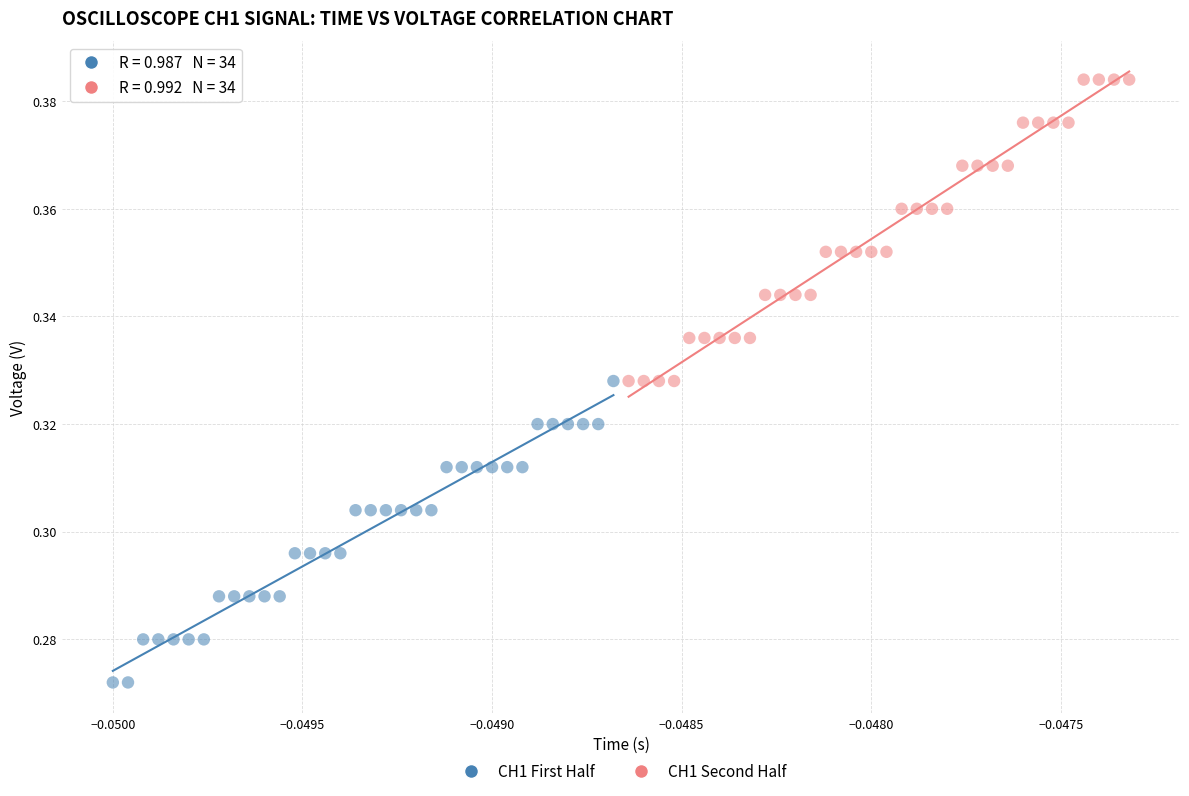

Which series contains the highest Y value?

CH1 Second Half